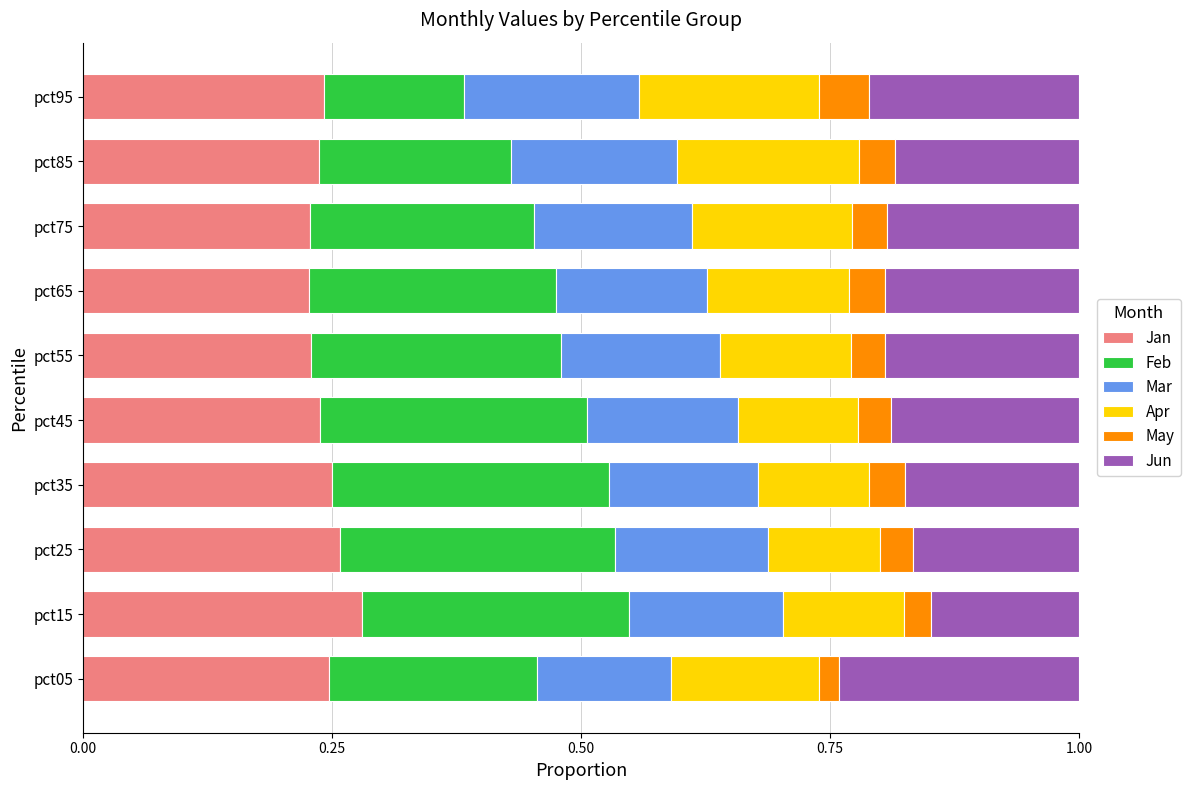

The value of Jan at pct05 is 0.1. True or false?

False